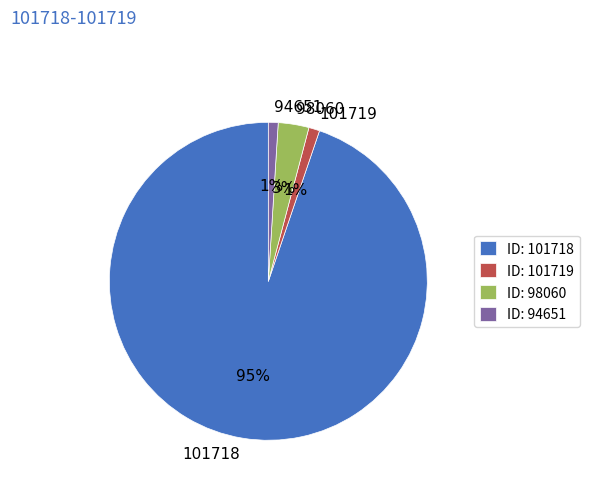

True or false: 101718 accounts for 99% of the total.

False